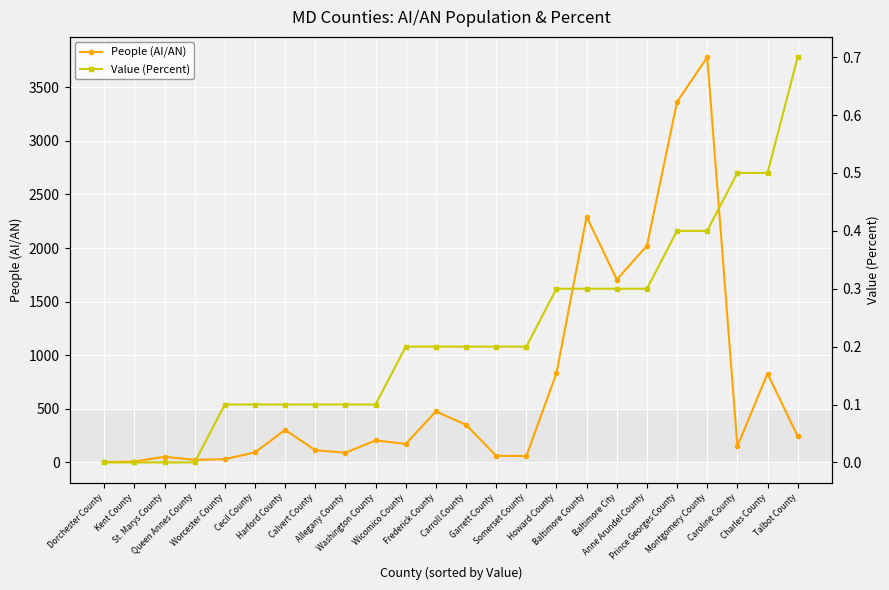

Which has a higher value, Frederick County or Anne Arundel County?

Anne Arundel County